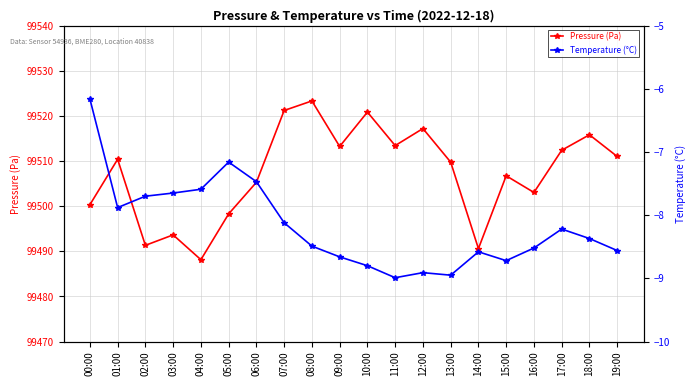

List the series in order of their overall mean, highest first.

Pressure (Pa), Temperature (°C)